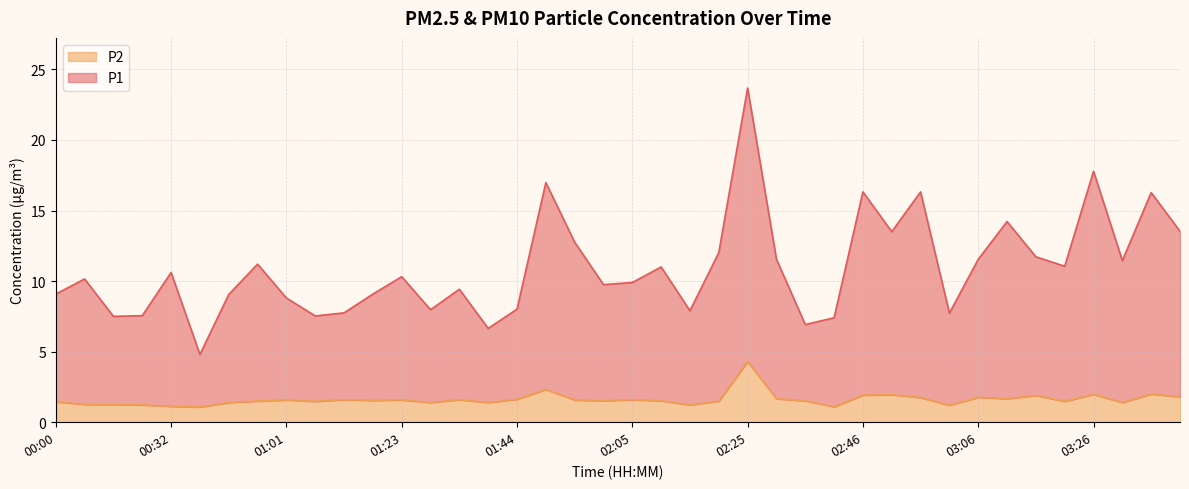

Is the value of P1 at 01:44 greater than the value of P2 at 01:49?

Yes